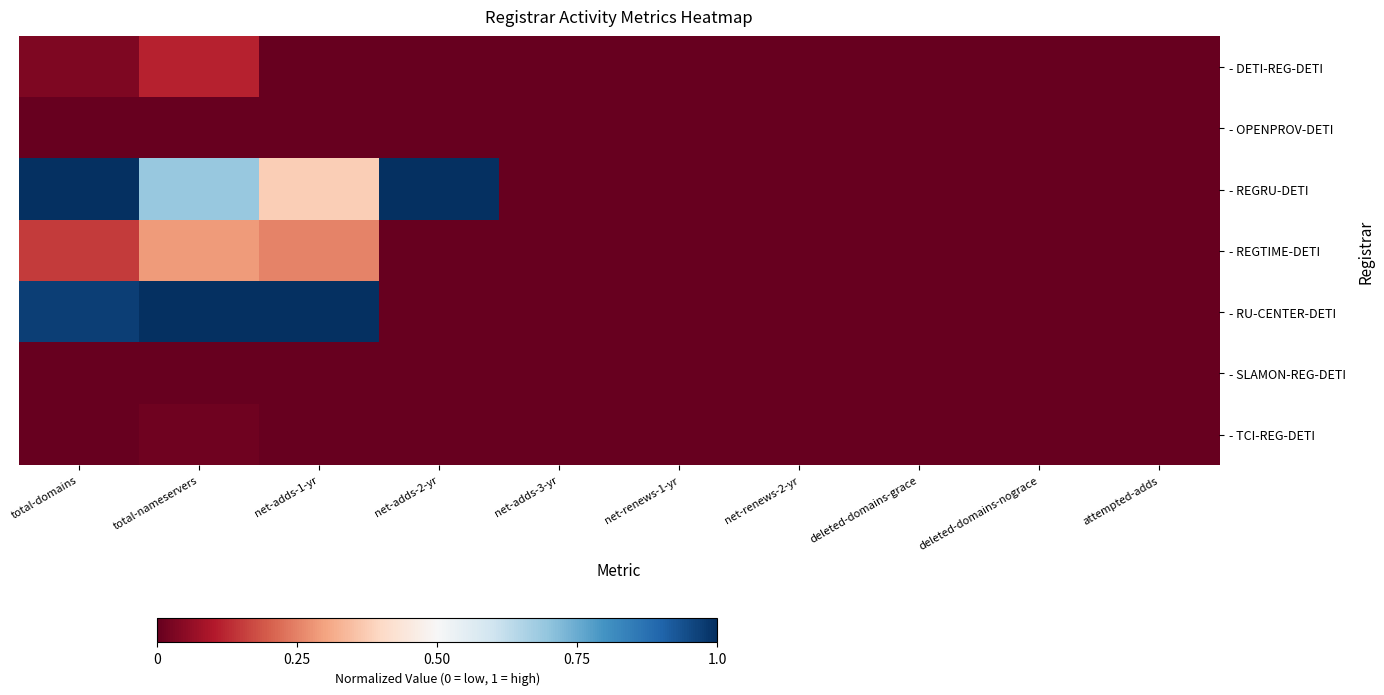

At which category is the sum across all series the highest?

total-domains